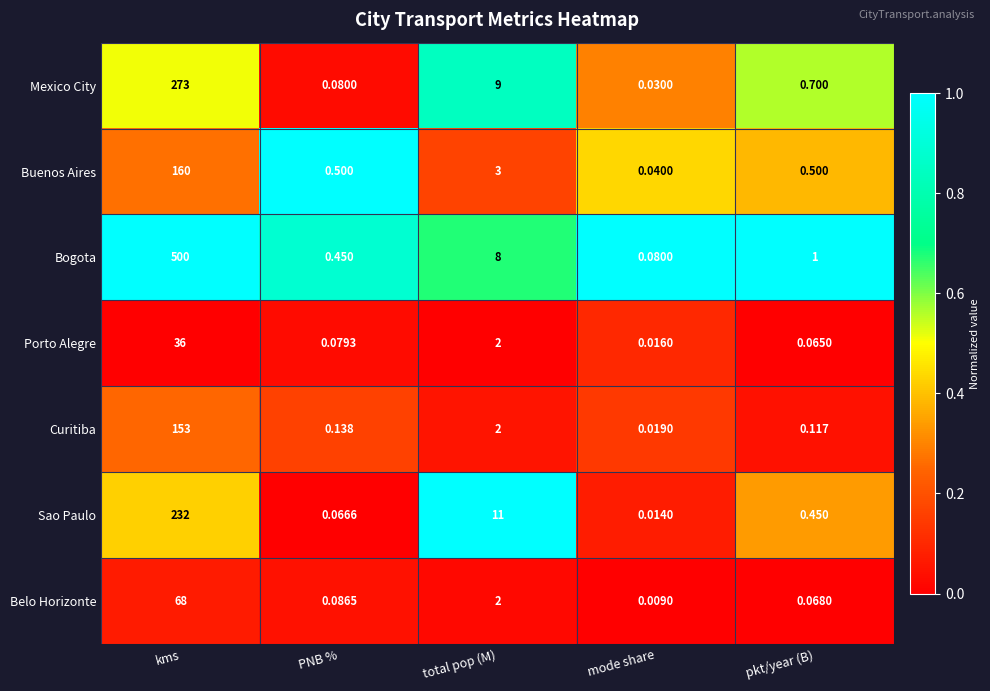

Which category has the lowest value in the Mexico City series?

mode share